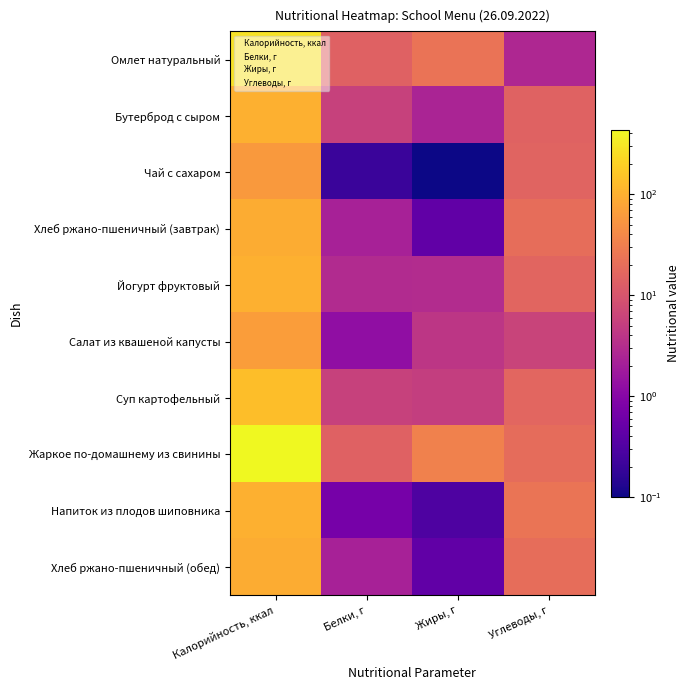

Rank the categories by Салат из квашеной капусты value from highest to lowest.

Калорийность, ккал, Углеводы, г, Жиры, г, Белки, г